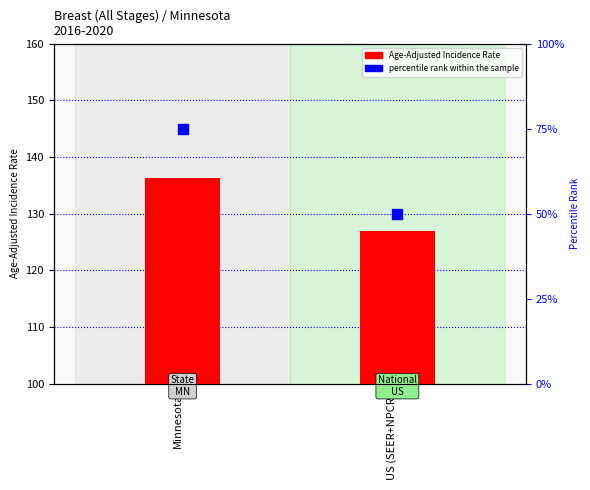

Which series reaches the maximum Y coordinate?

Age-Adjusted Incidence Rate